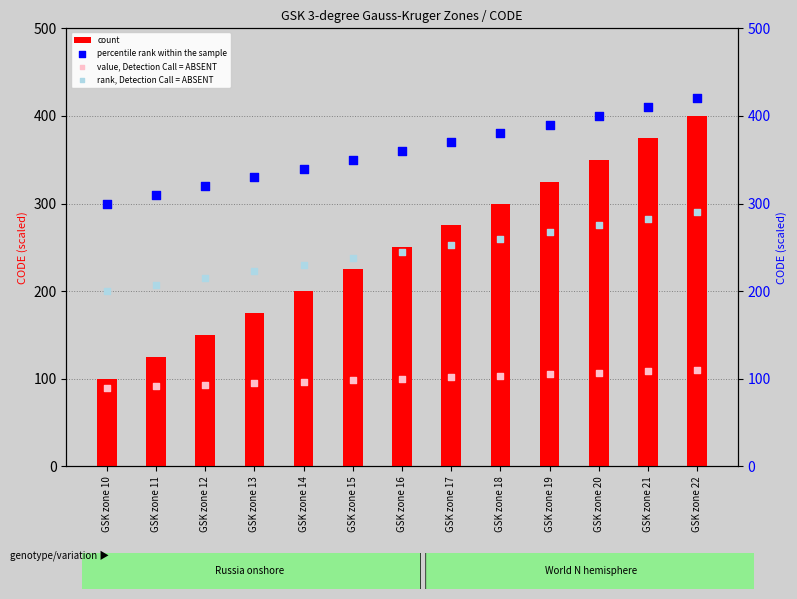

What is the total value across all series at GSK zone 16?

955.0